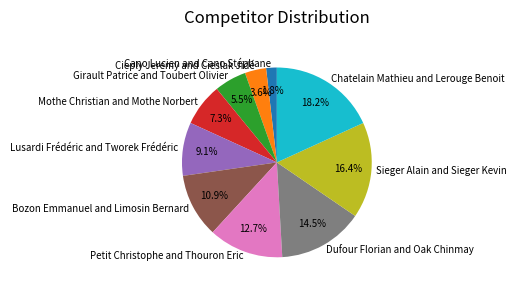

Which has a higher value, Chatelain Mathieu and Lerouge Benoit or Sieger Alain and Sieger Kevin?

Chatelain Mathieu and Lerouge Benoit